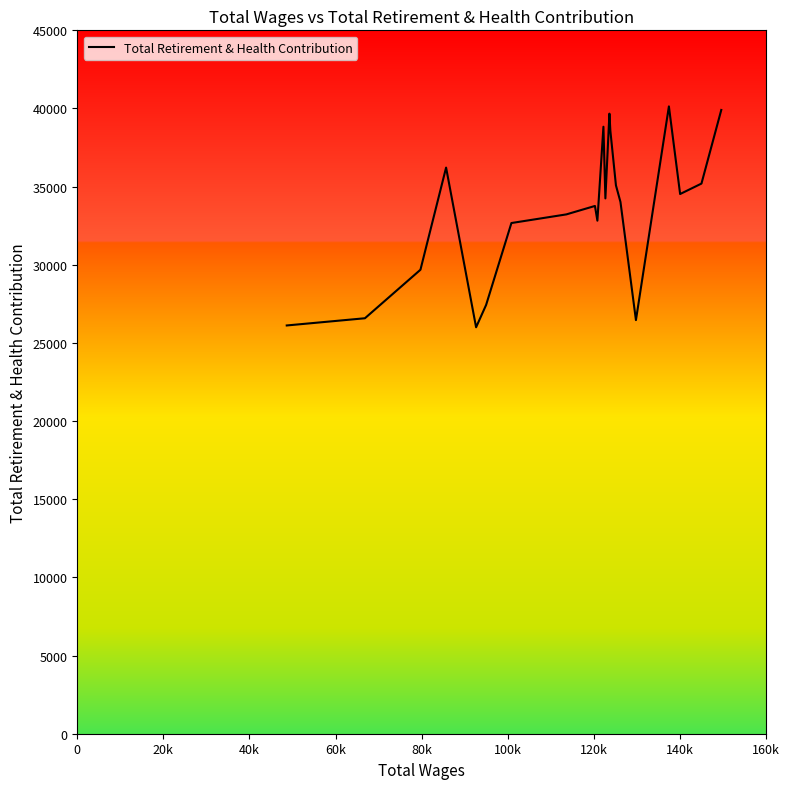

What is the greatest value displayed?

40133